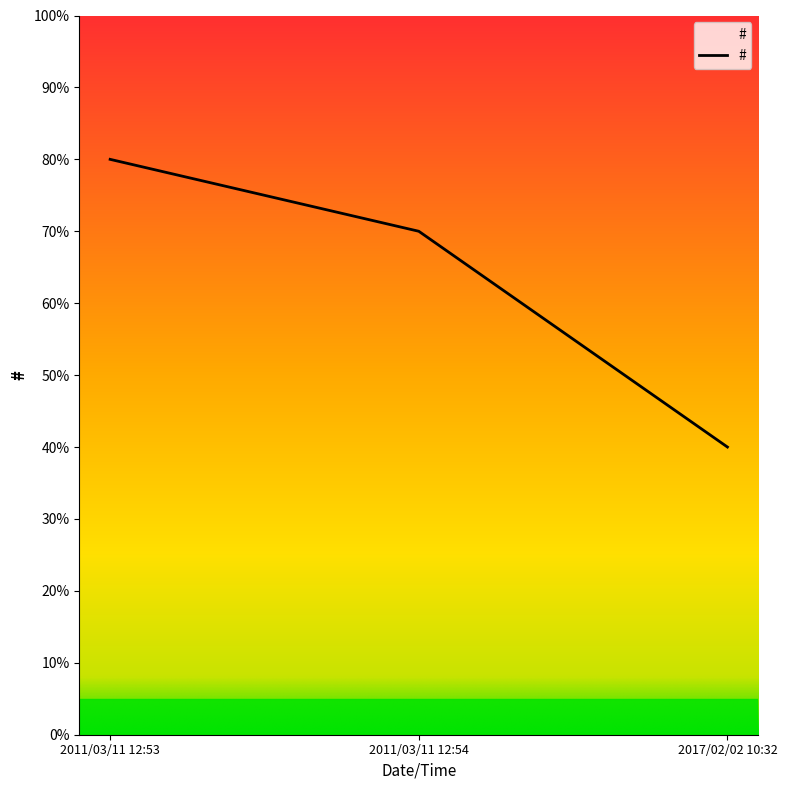

Does the chart have visible grid lines?

No